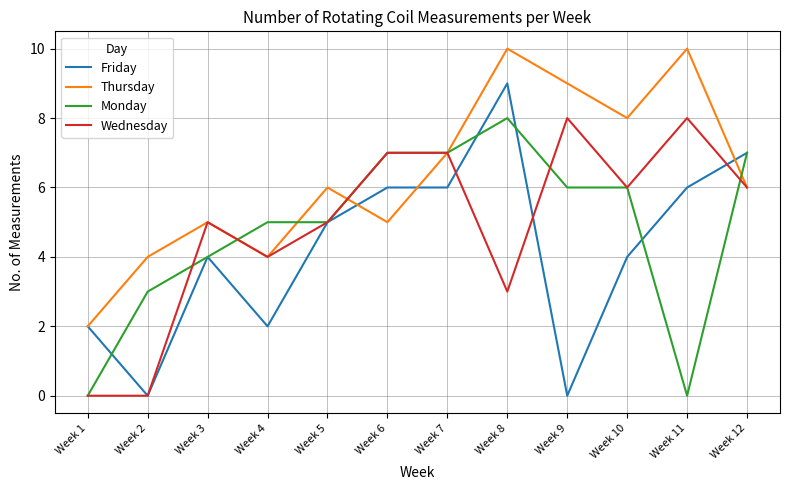

What is the greatest value displayed?

10